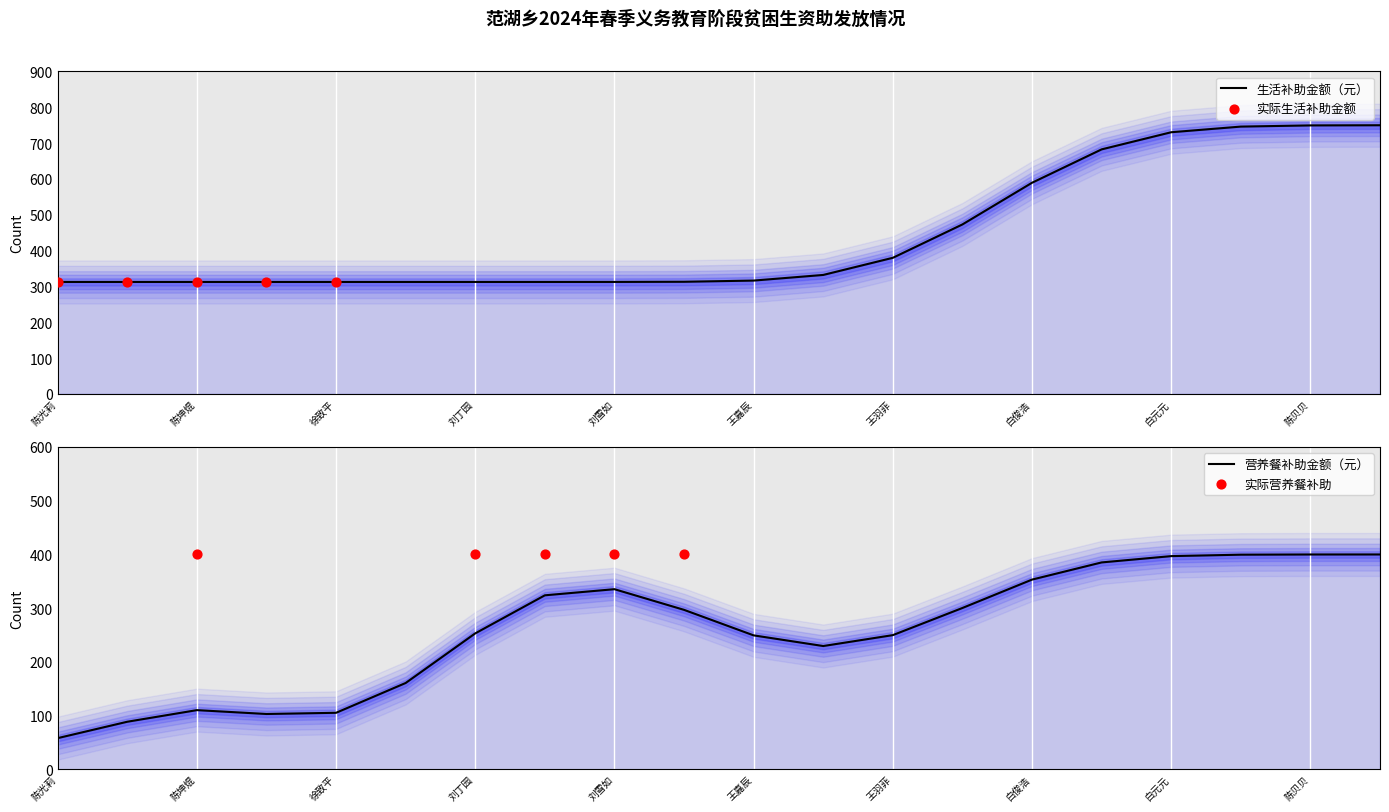

Which series contains the highest Y value?

生活补助金额（元）